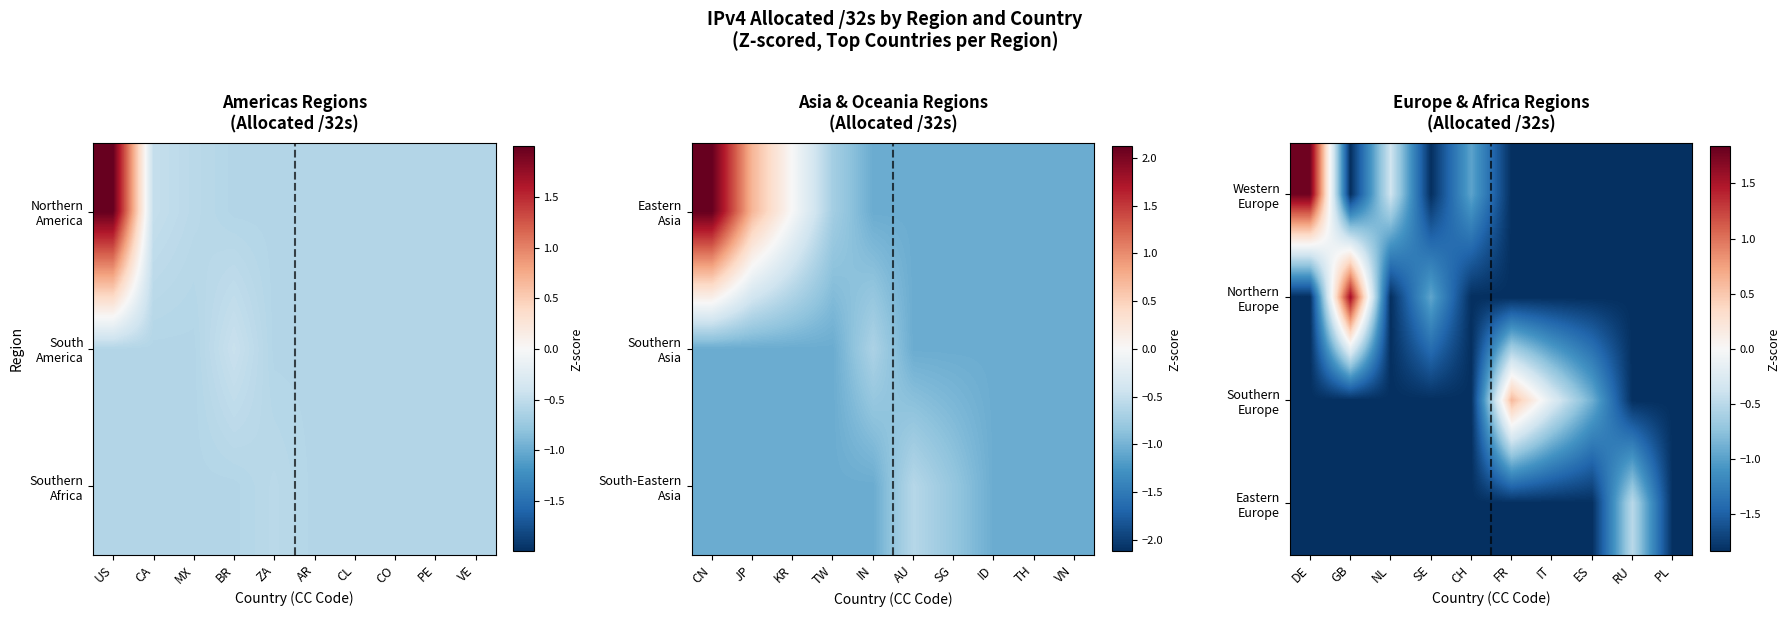

Count the number of categories in the chart.

10